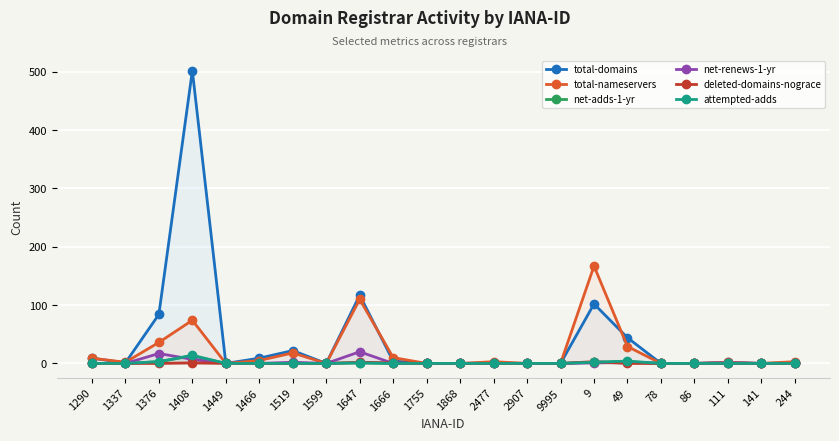

Is it true that attempted-adds equals 14 at 1408?

True